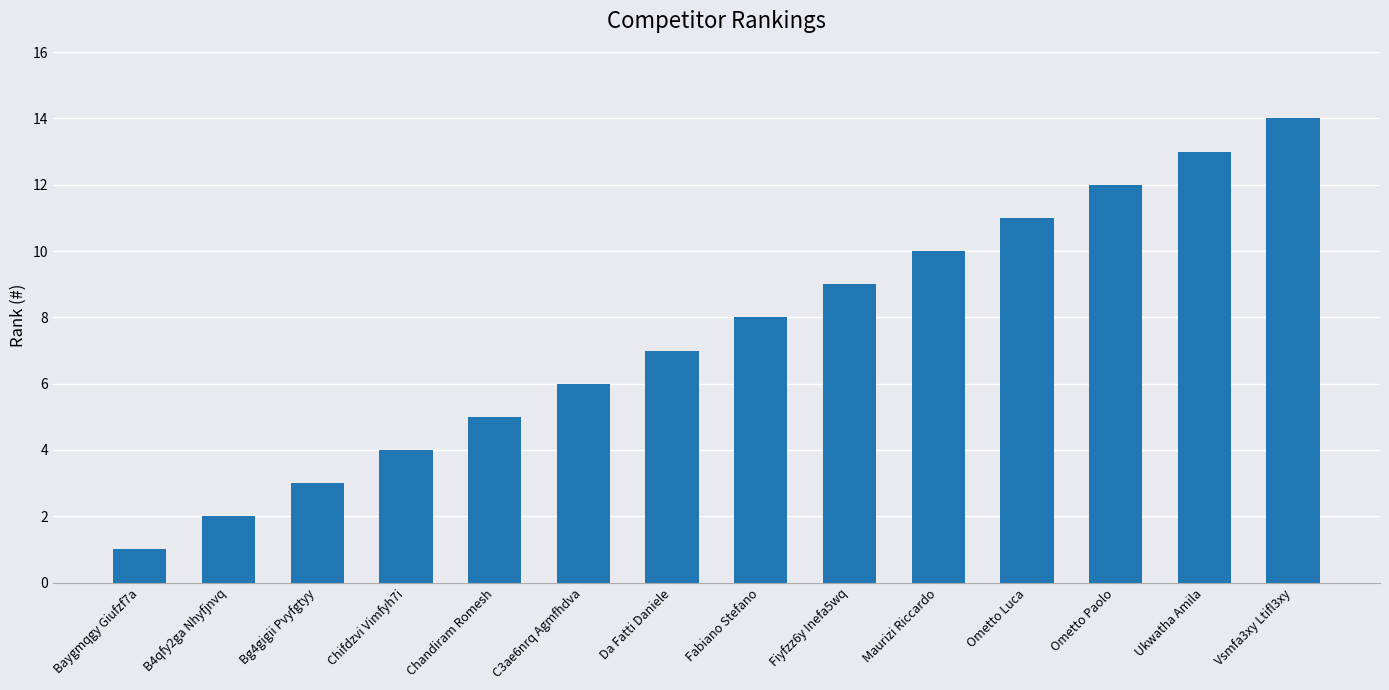

Are the bars horizontal?

No